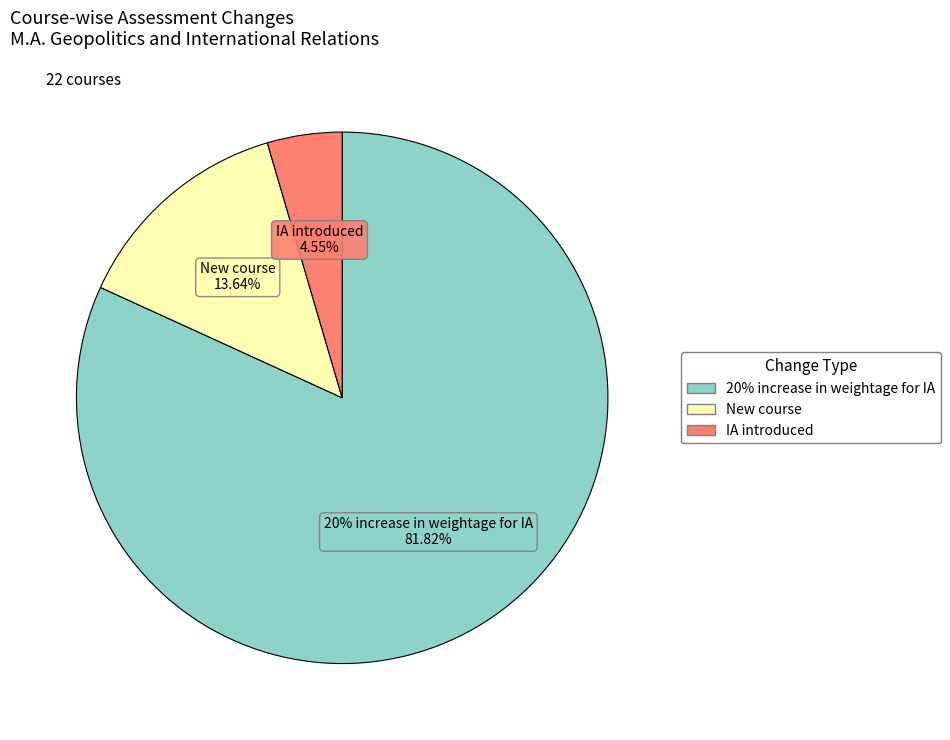

What percentage is the IA introduced slice, to the nearest percent?

5%